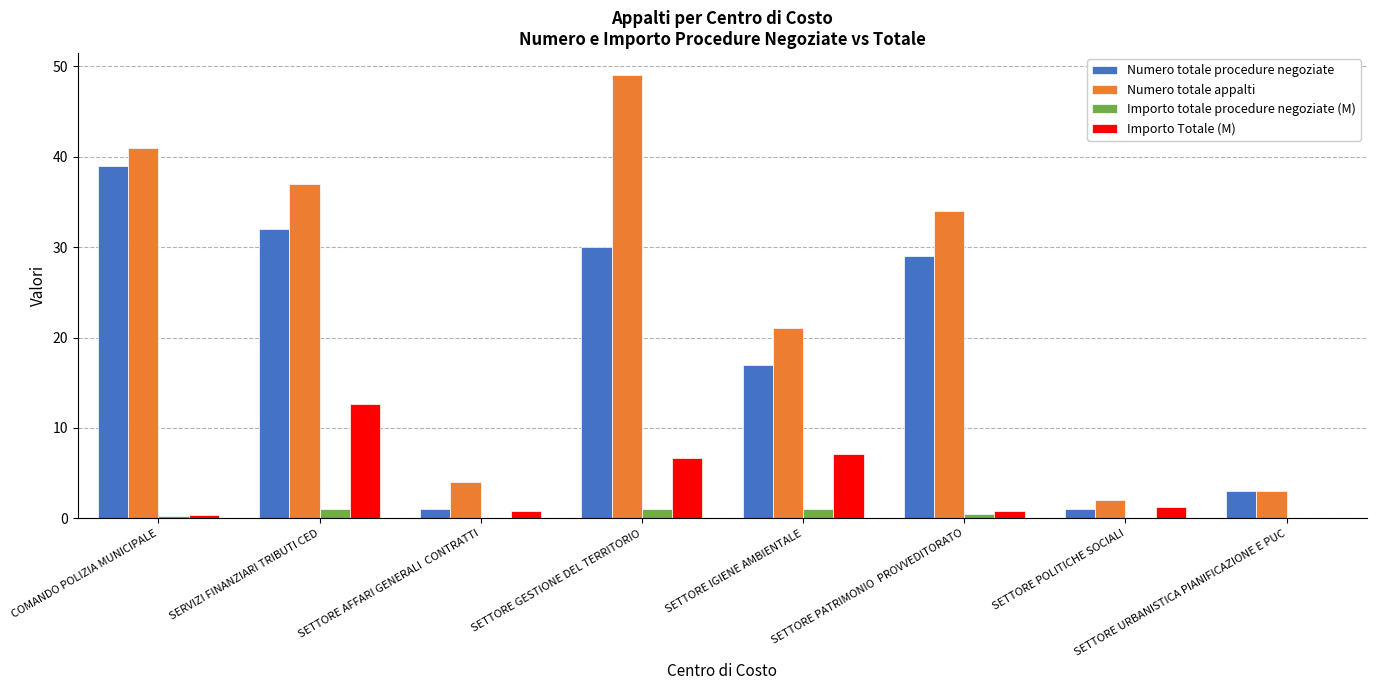

What is the highest value of the Numero totale appalti series?

49.0